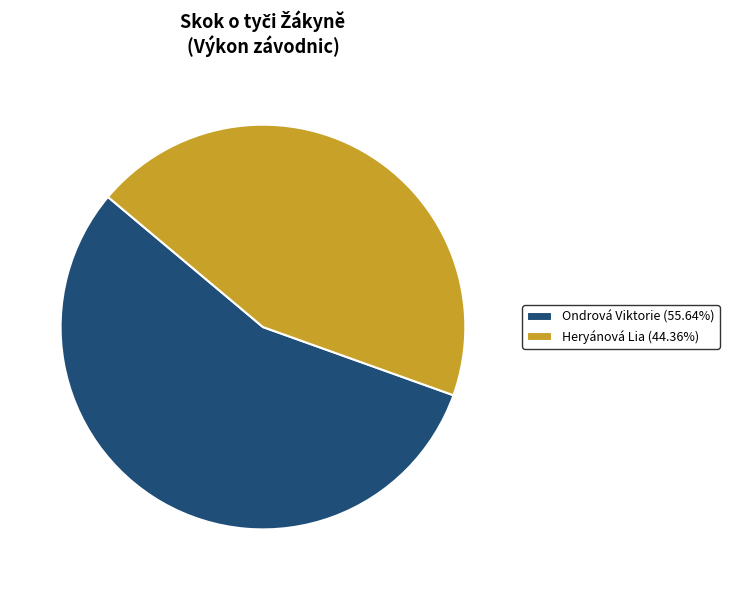

What is the majority slice?

Ondrová Viktorie